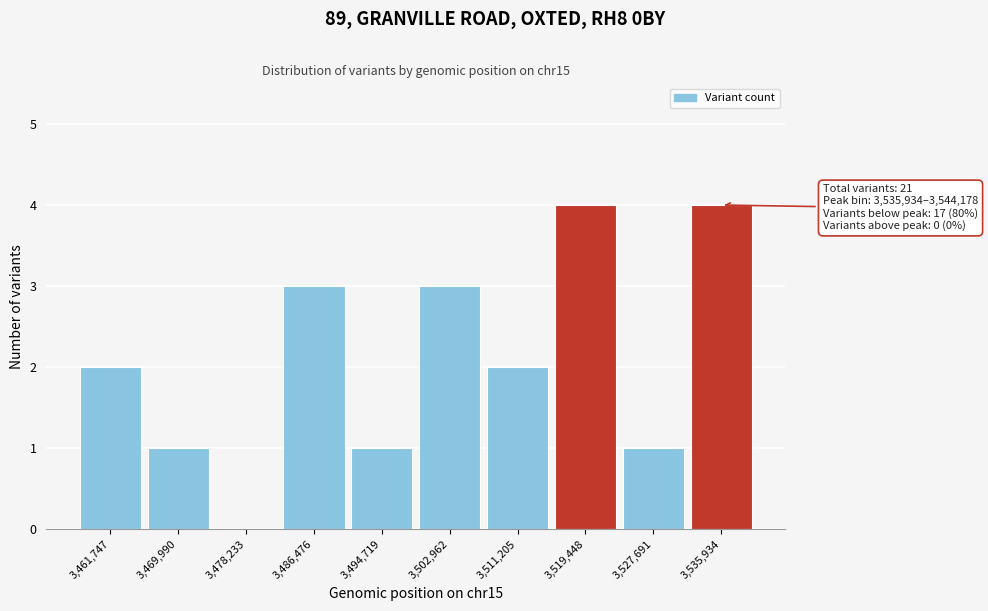

Reading left to right, list all the values displayed in this chart.

3,461,747=2	3,469,990=1	3,478,233=0	3,486,476=3	3,494,719=1	3,502,962=3	3,511,205=2	3,519,448=4	3,527,691=1	3,535,934=4